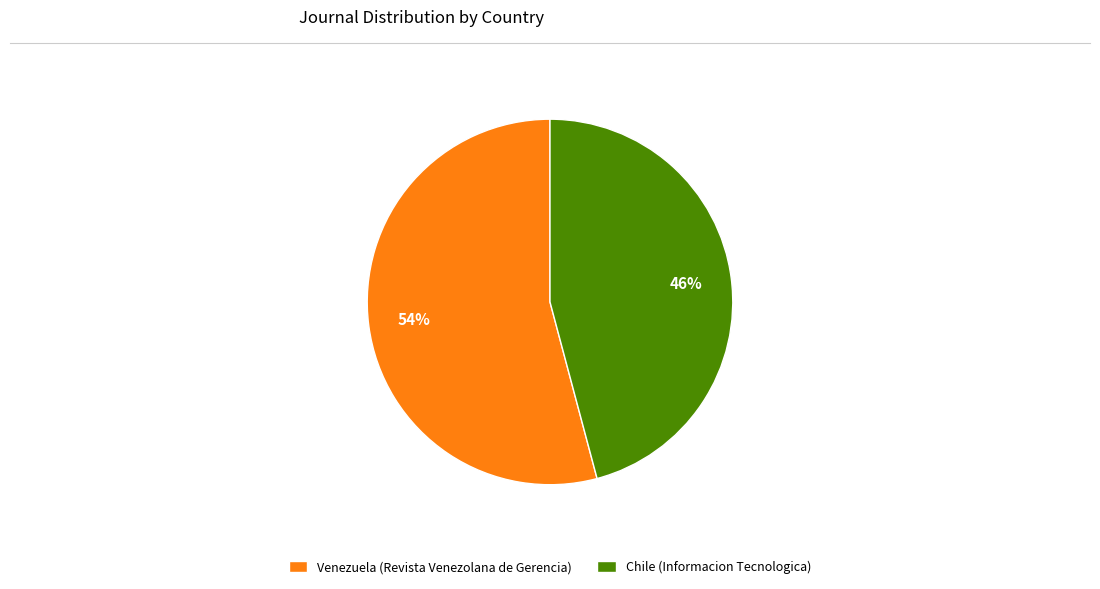

Combined, do Chile (Informacion Tecnologica) and Venezuela (Revista Venezolana de Gerencia) account for over 50%?

Yes